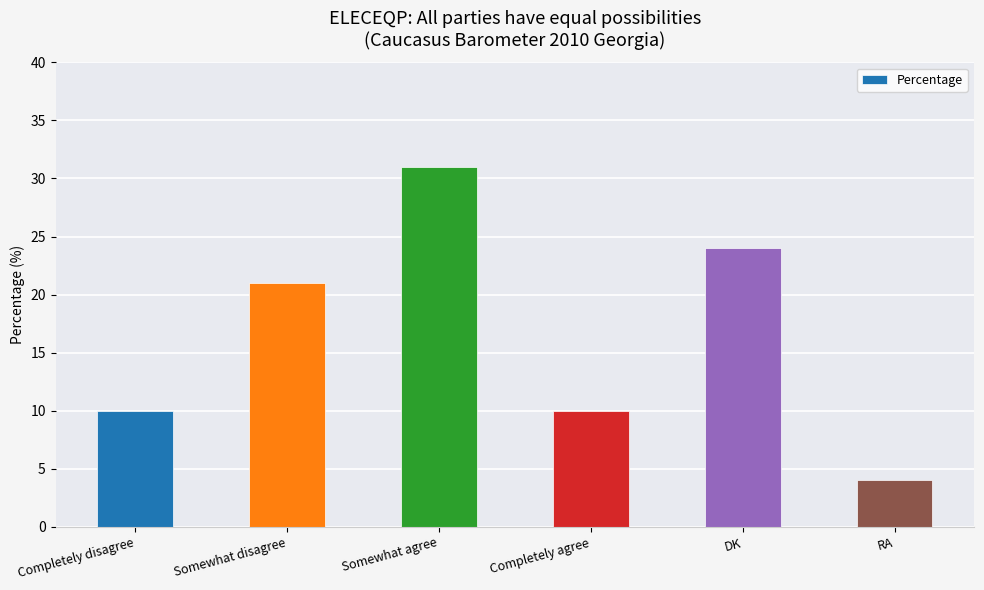

The value at Somewhat disagree is 8. True or false?

False